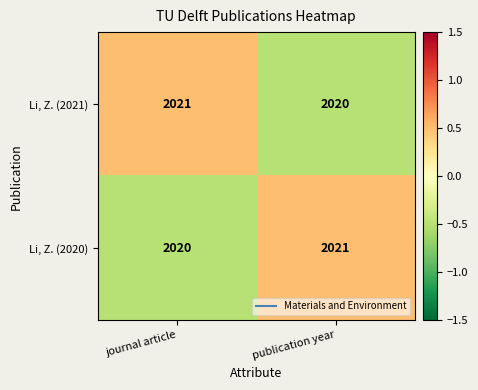

Read the Li, Z. (2021) value at publication year.

2020